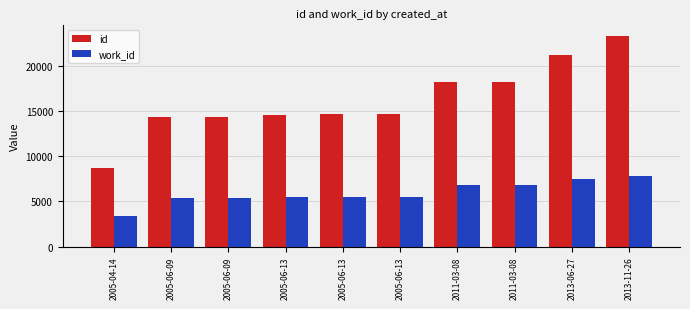

What is the total value across all series at 2005-06-09?

19717